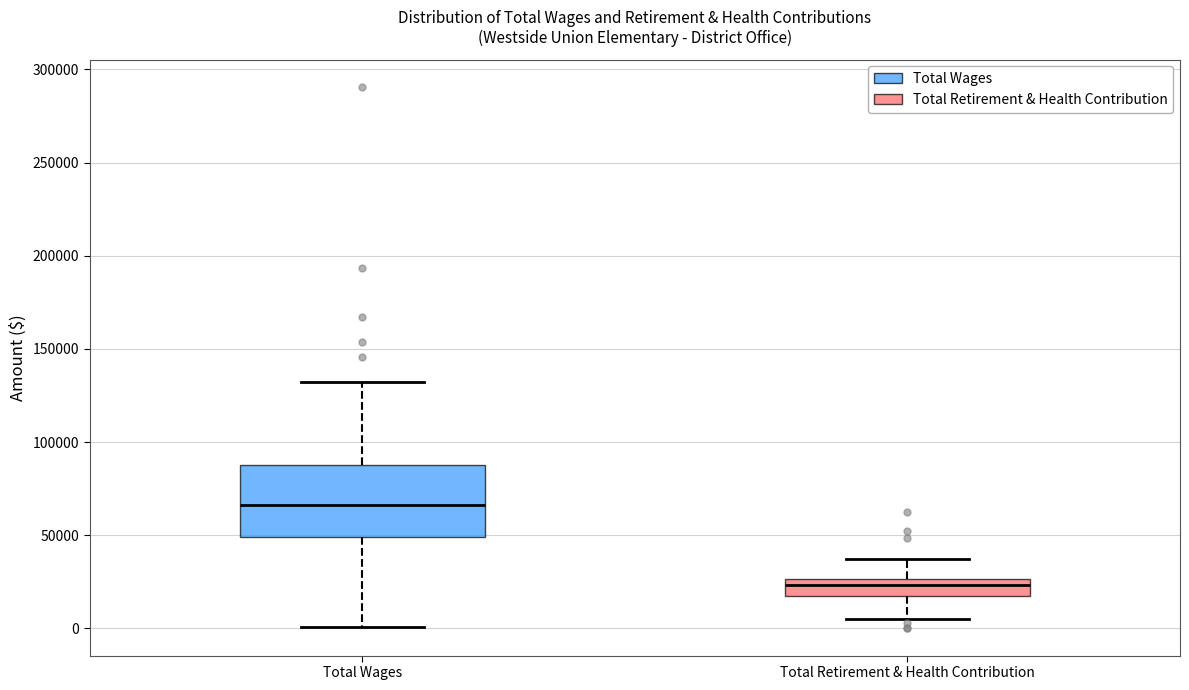

Which box's median line is the lowest?

Total Retirement & Health Contribution